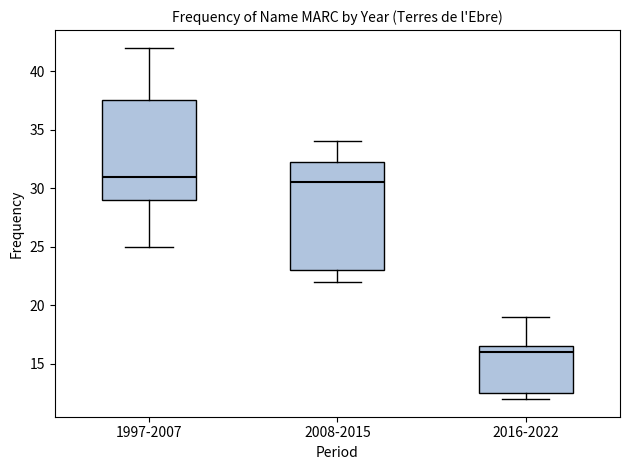

Where does the upper whisker of the box for 2008-2015 end on the y-axis? The values are not printed on the chart, so give them approximately, as read against the axis.

34.0